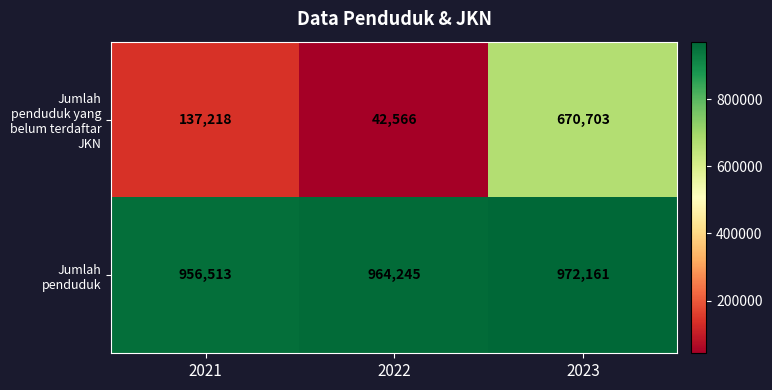

Which series has the largest total across all categories?

Jumlah penduduk